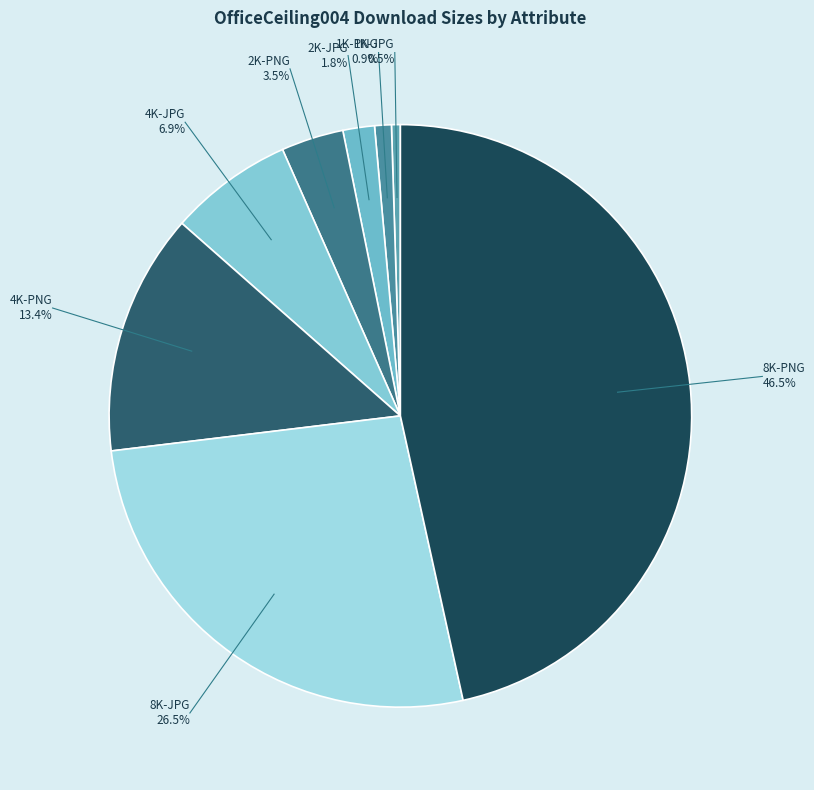

What percentage is NOT represented by 1K-PNG?

99.1%